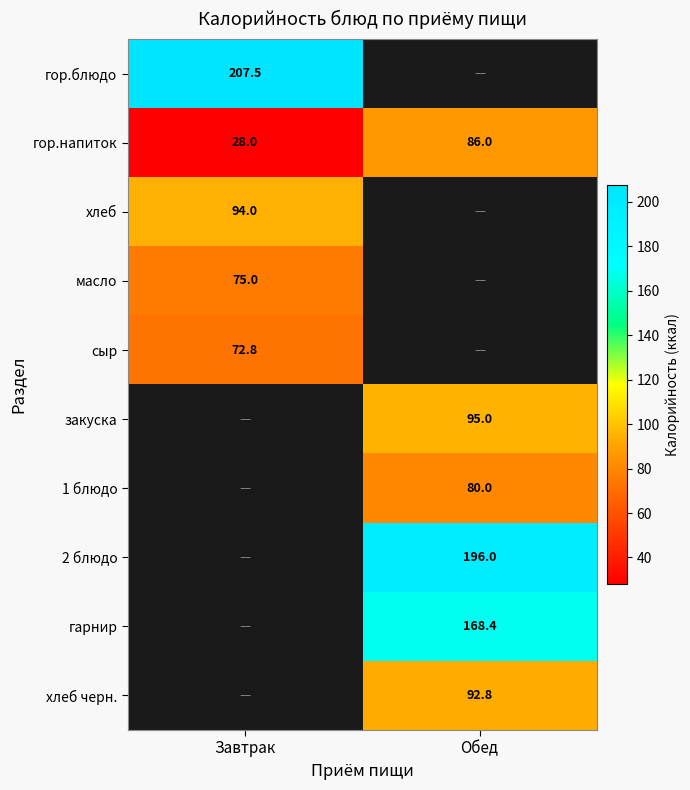

Is it true that гор.напиток equals 37.6 at Обед?

False